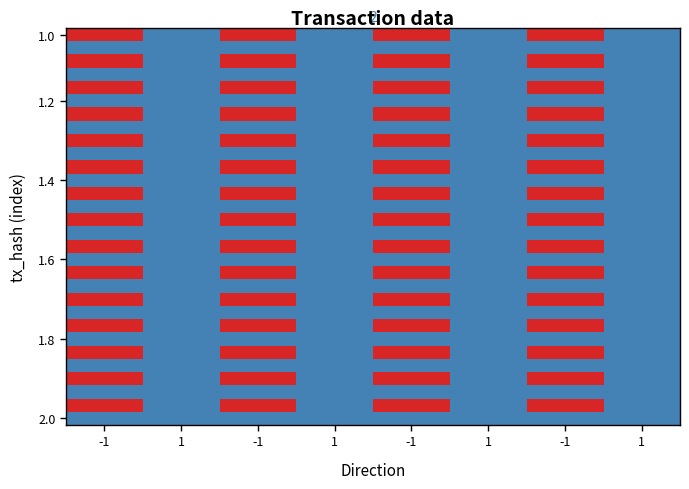

At which category does the chart reach its minimum across all series?

1